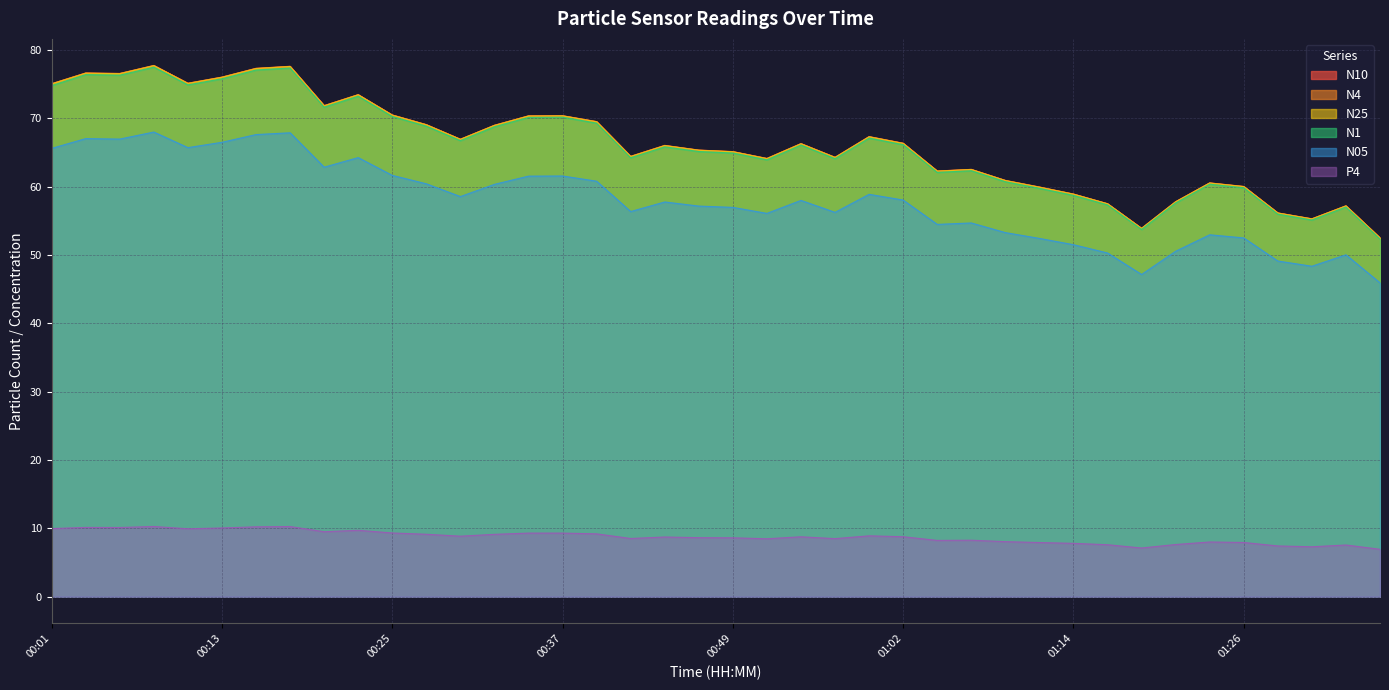

The N4 series shows 38.5 at 00:05. True or false?

False